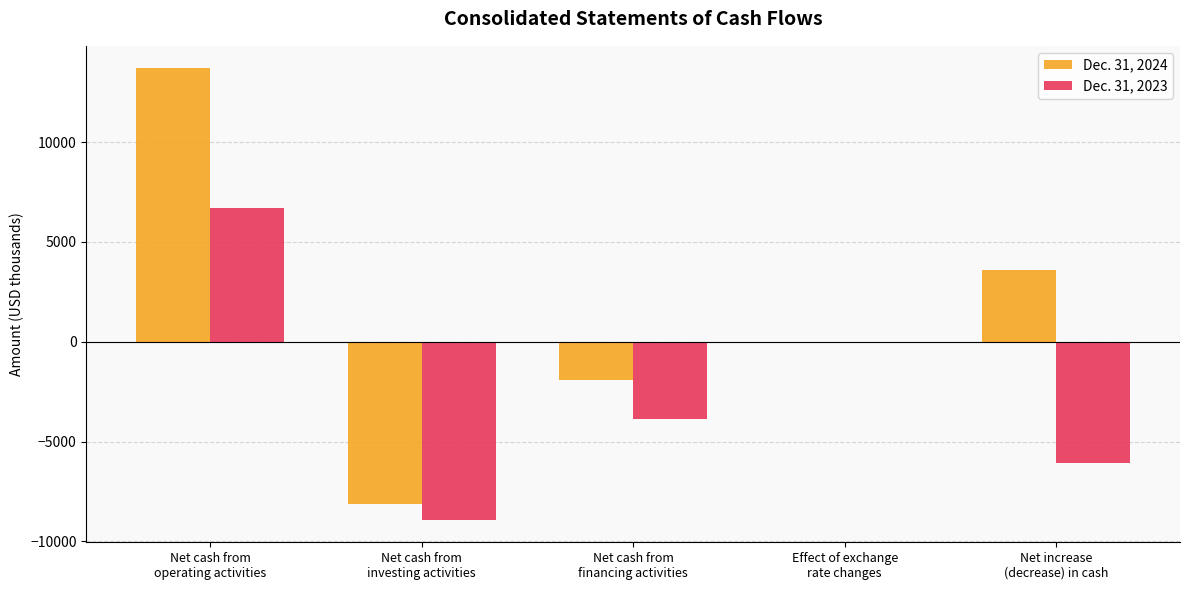

Count the number of data series in this chart.

2